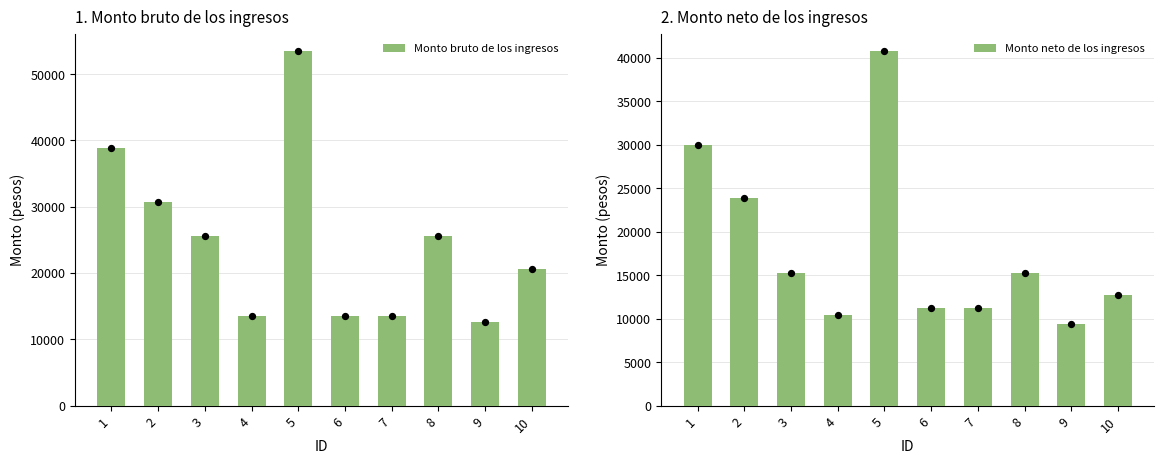

Which series reaches the minimum Y coordinate?

Monto neto de los ingresos